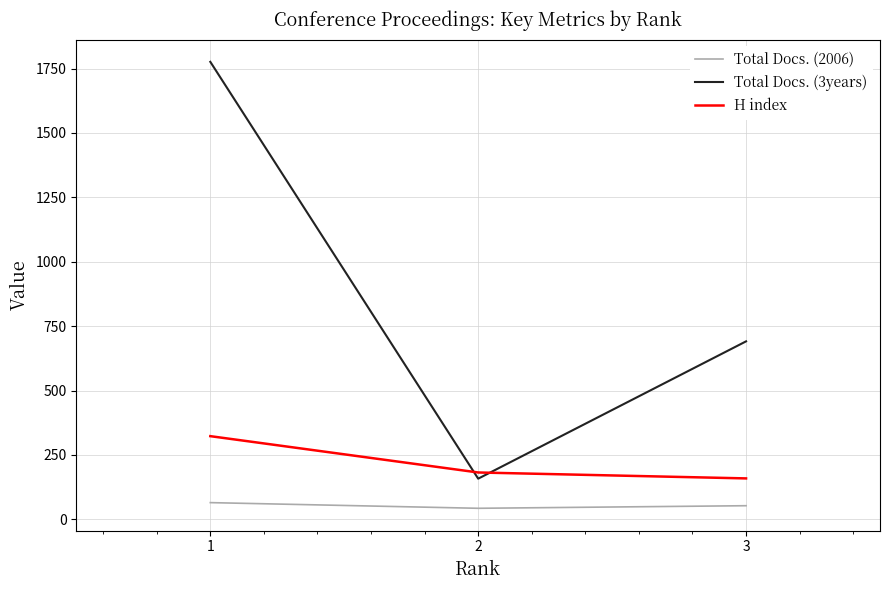

Does the chart display data point markers on the line(s)?

No